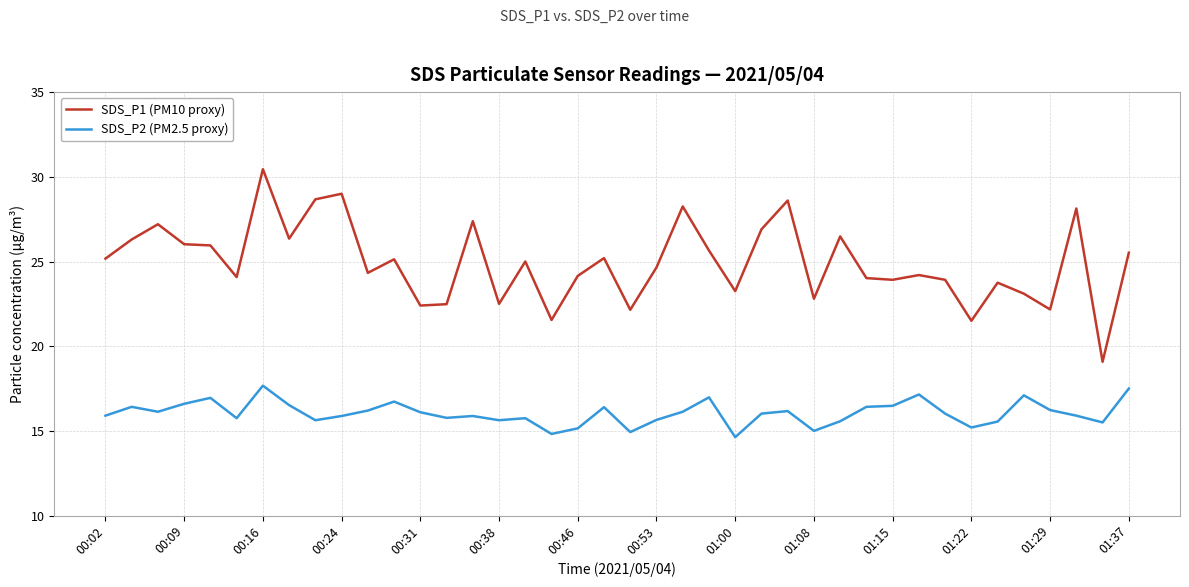

How many lines are shown in the chart?

2